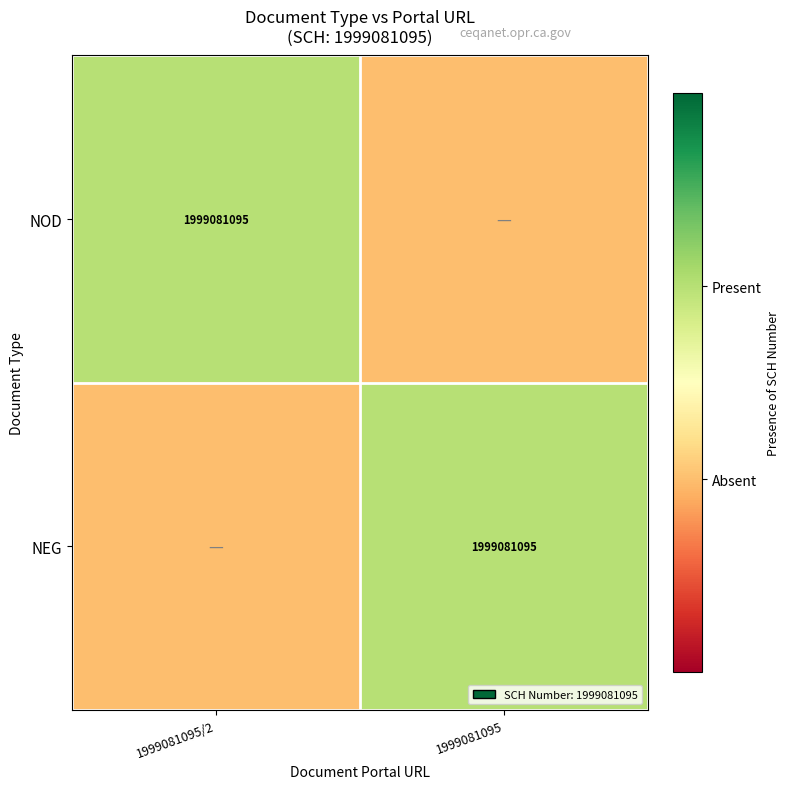

The NEG series shows 573091445 at 1999081095. True or false?

False